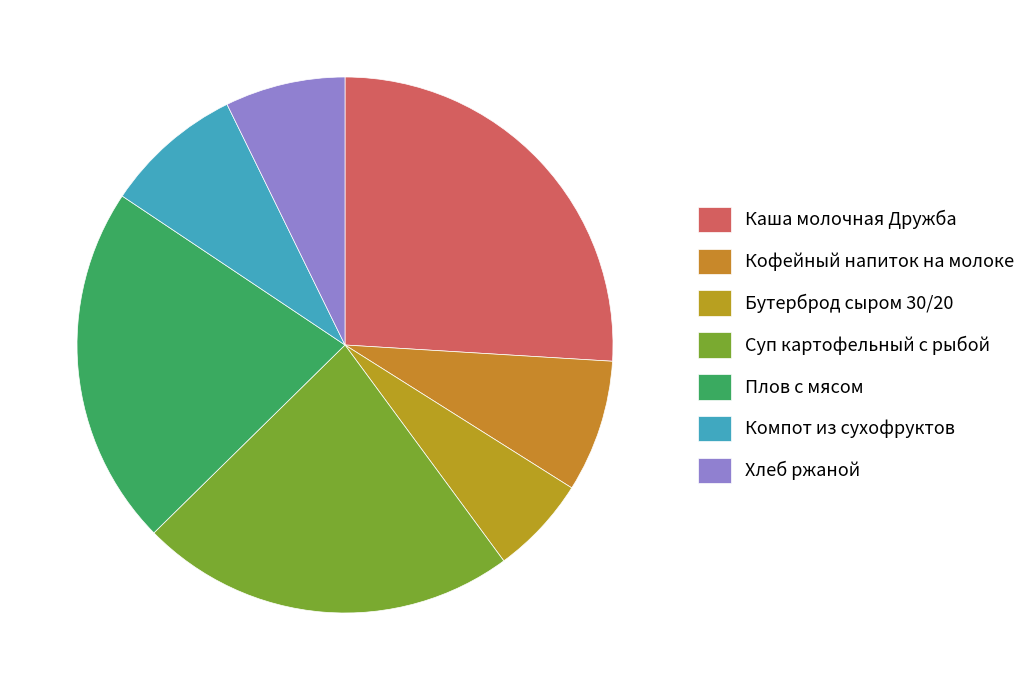

Does Плов с мясом account for over 50% of the chart?

No